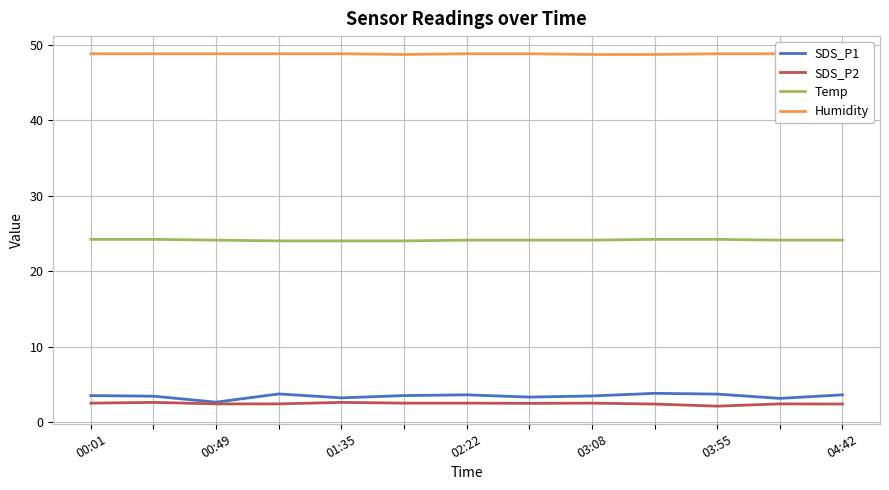

What is the lowest value of the SDS_P2 series?

2.1